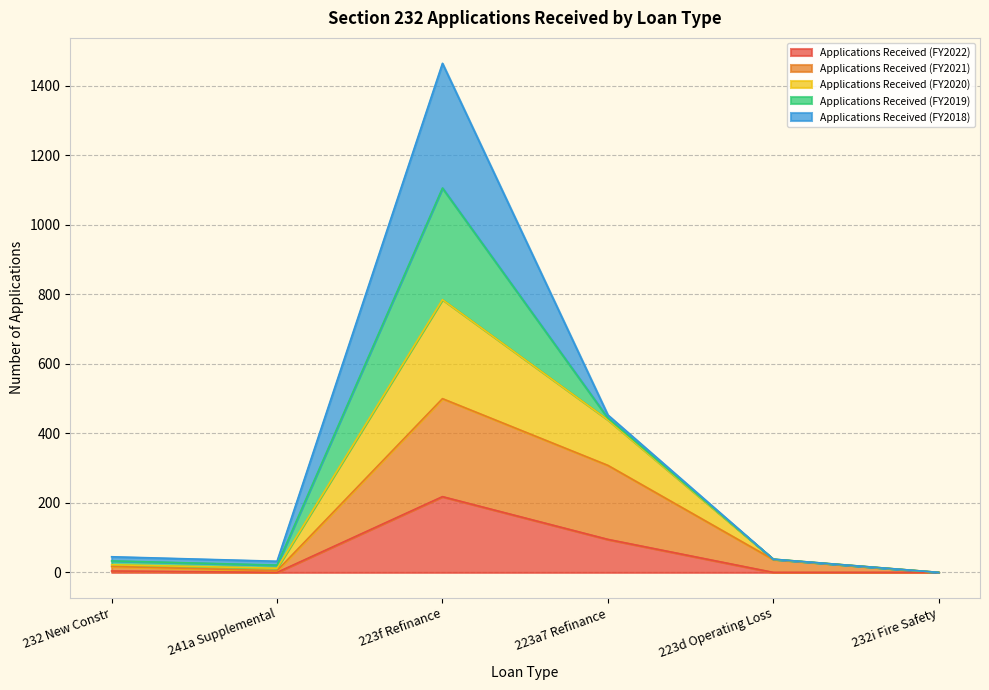

Is it true that Applications Received (FY2021) equals 175 at 223a7 Refinance?

False